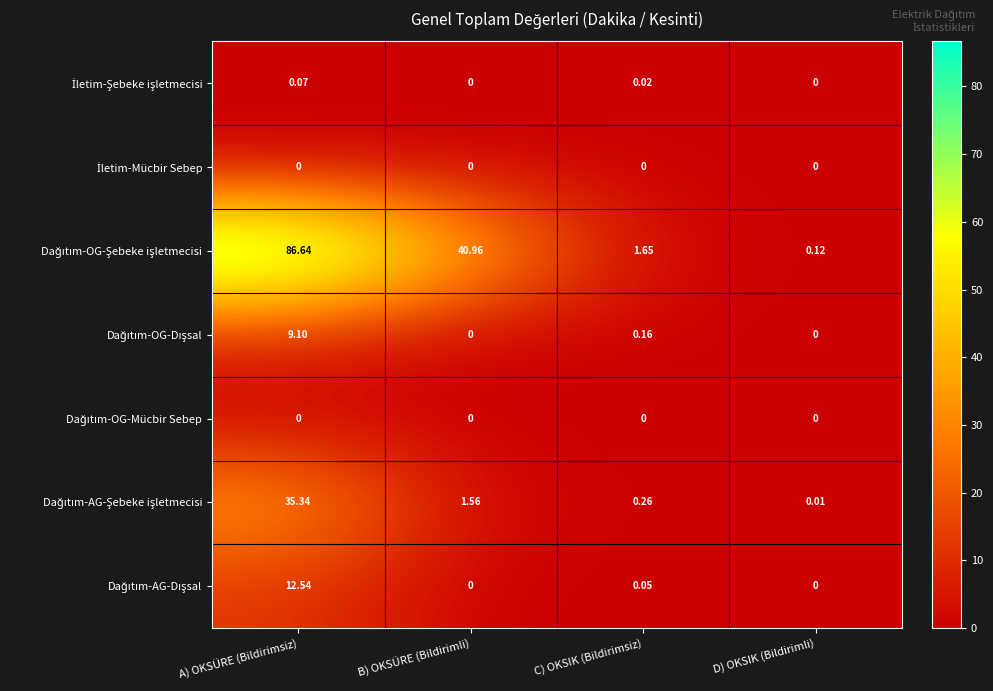

How many data points does each series have?

4